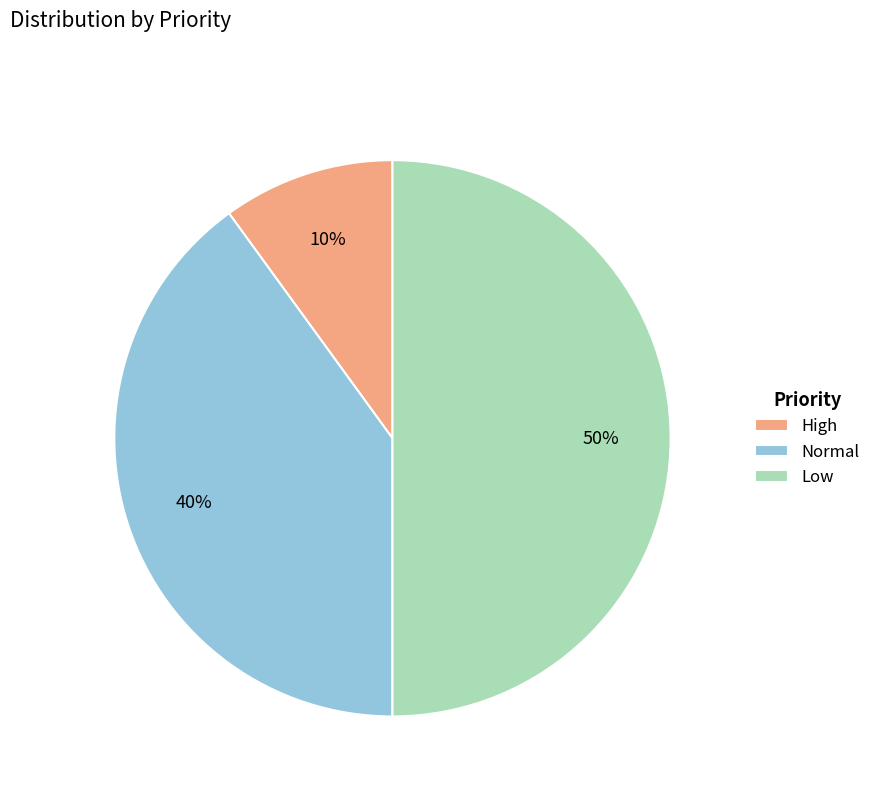

Is it true that High is 24% of the pie?

False